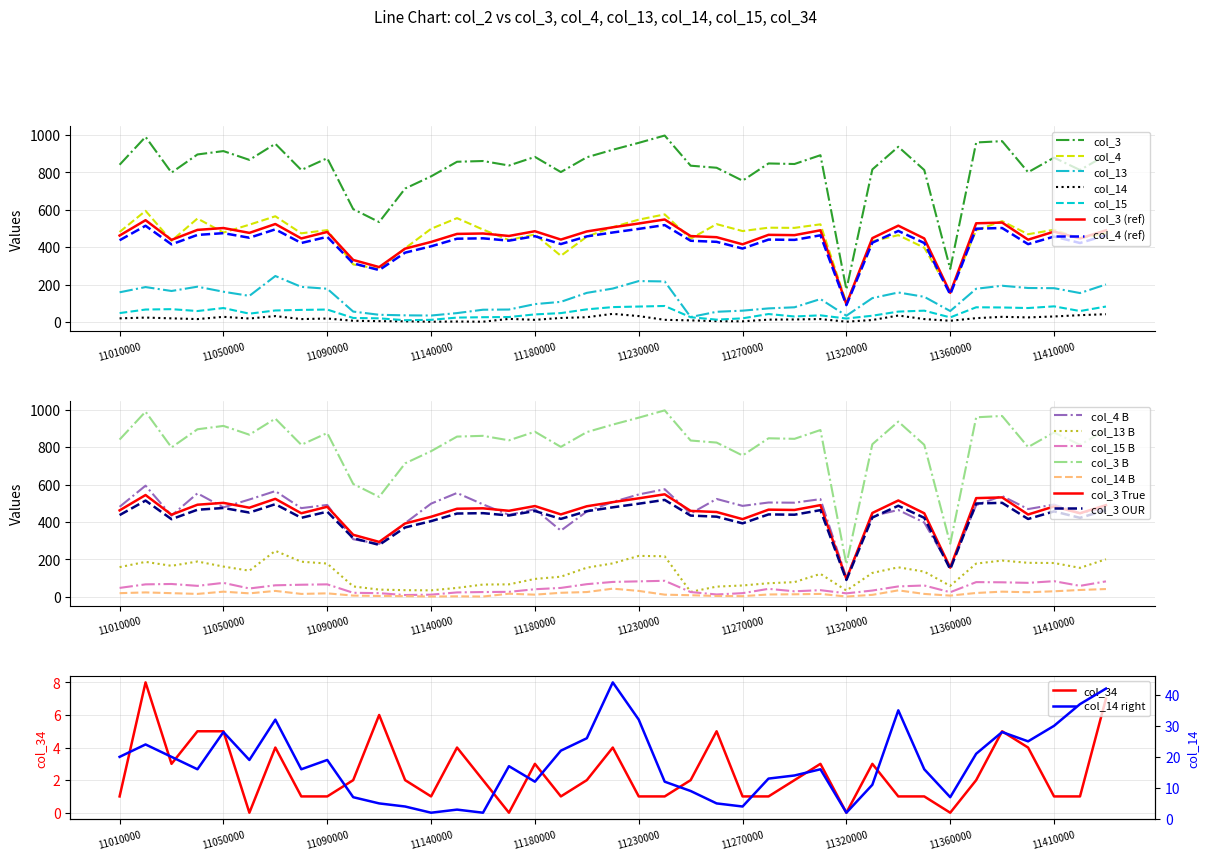

What is the value of the col_14 point at the 20th from the left?

44.0